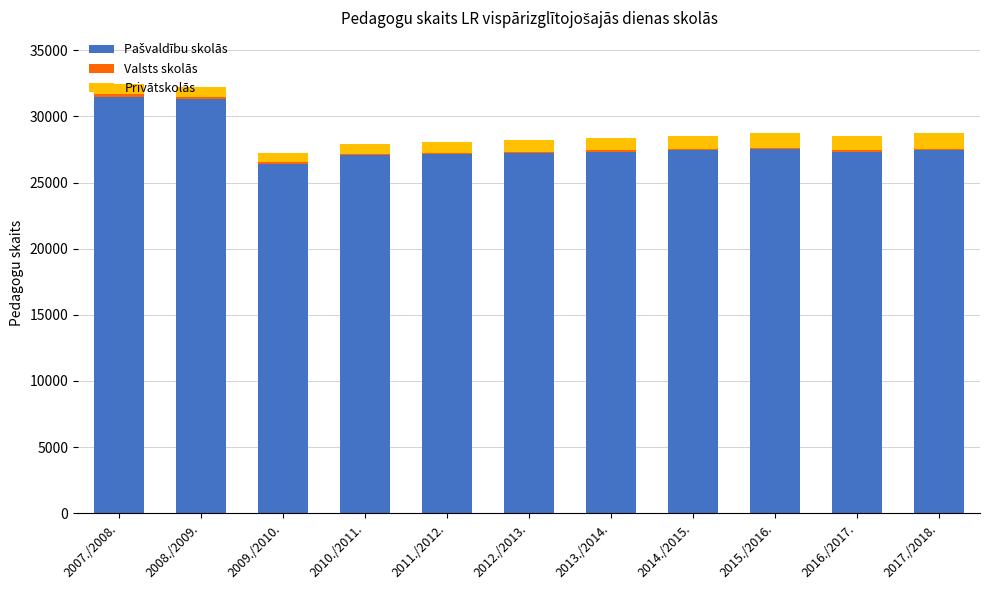

How many series are shown in this chart?

3